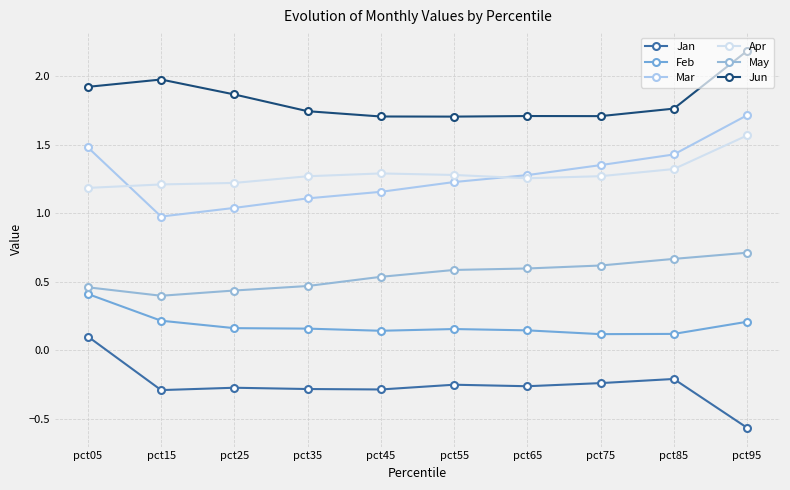

Which series has the largest total across all categories?

Jun